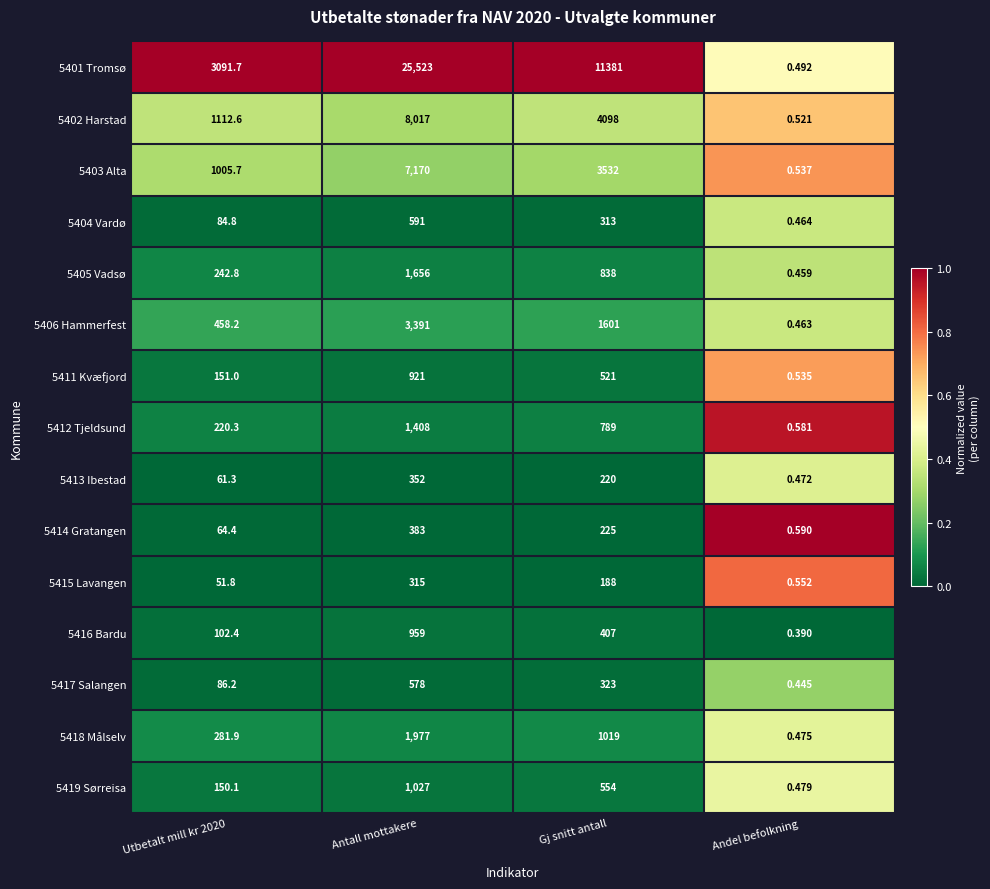

Is the value of 5402 Harstad at Andel befolkning greater than the value of 5412 Tjeldsund at Utbetalt mill kr 2020?

No